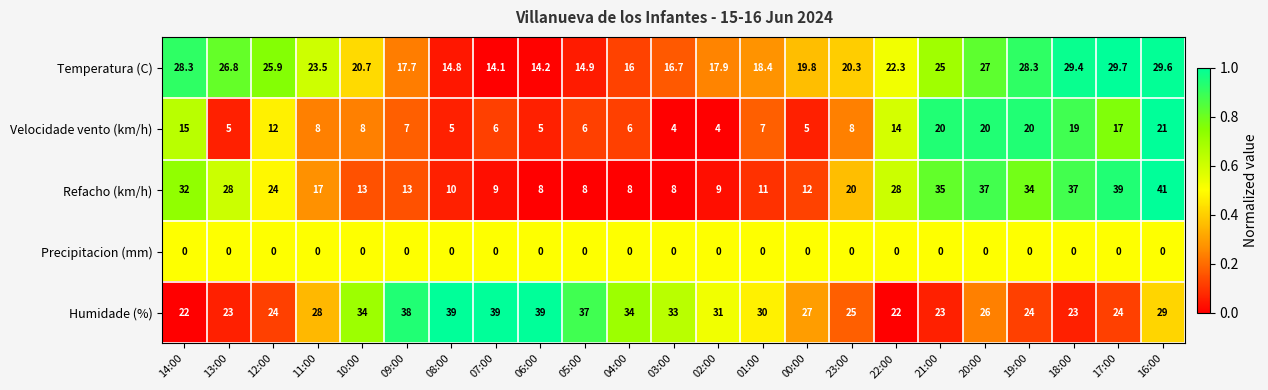

What is the average value of the Velocidade vento (km/h) series?

10.5